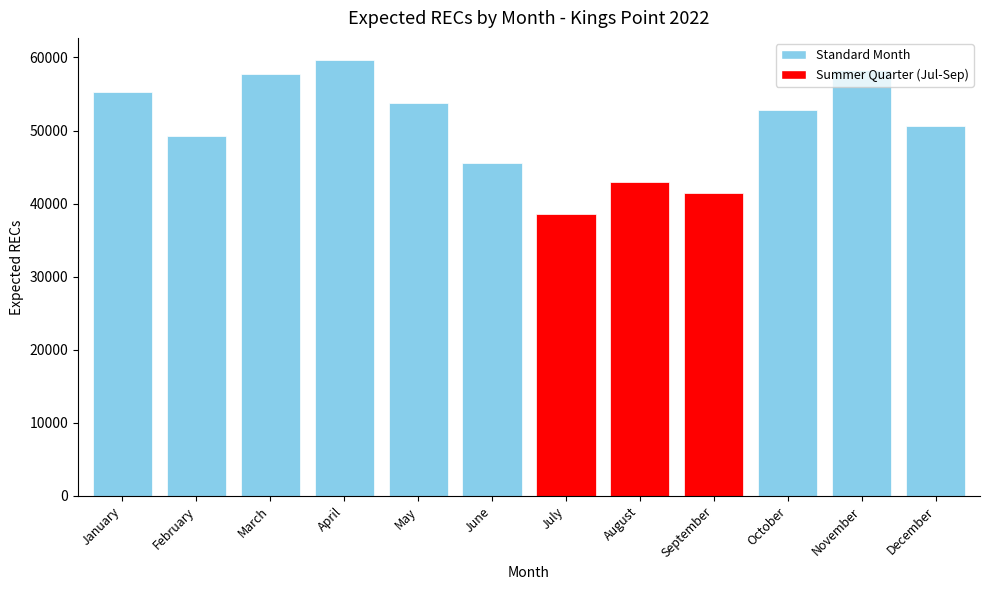

What is the change in value from April to September?

-18286.8